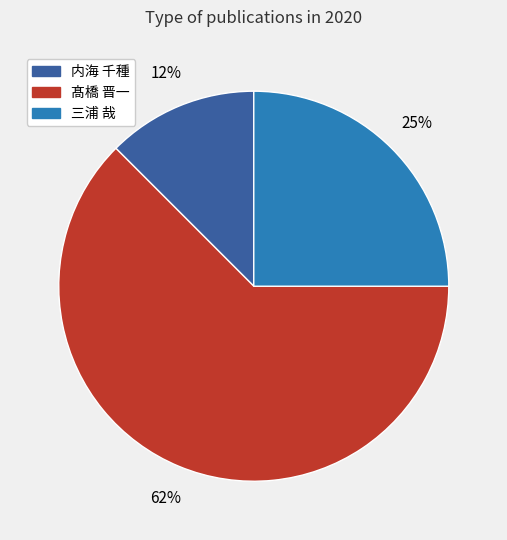

Between 内海 千種 and 三浦 哉, which is larger?

三浦 哉